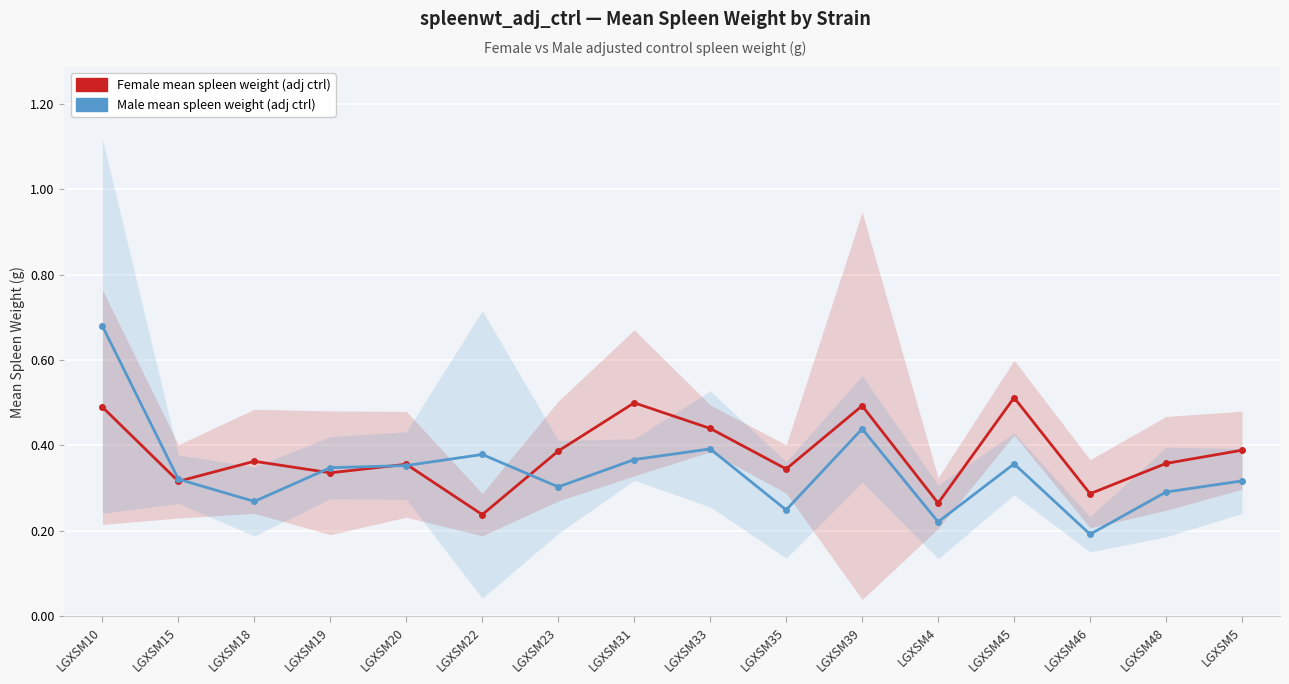

Is the value of Female mean at LGXSM39 greater than the value of Male mean at LGXSM5?

Yes